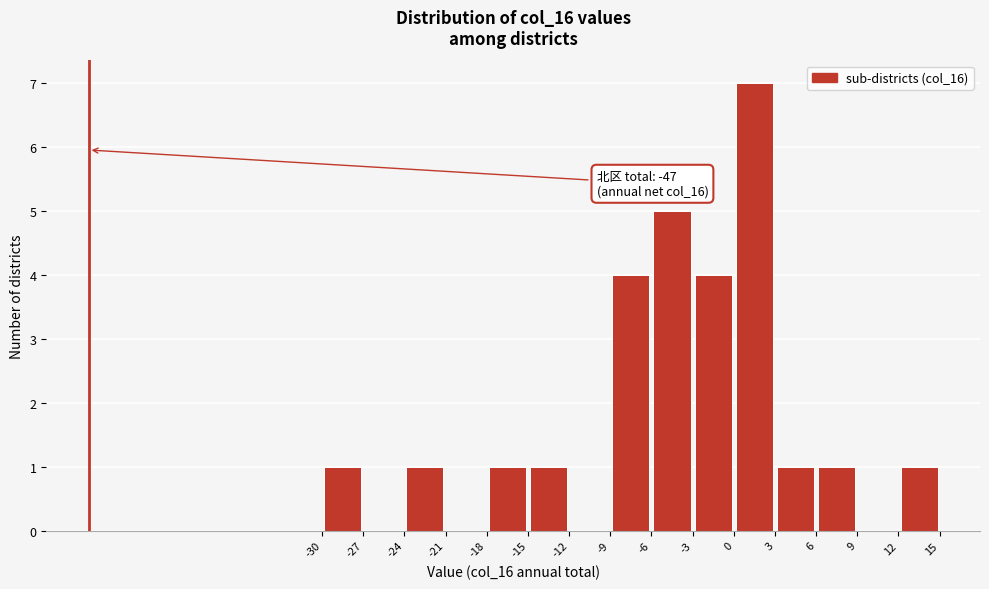

Which range on the x-axis has the tallest bar?

0 to 3